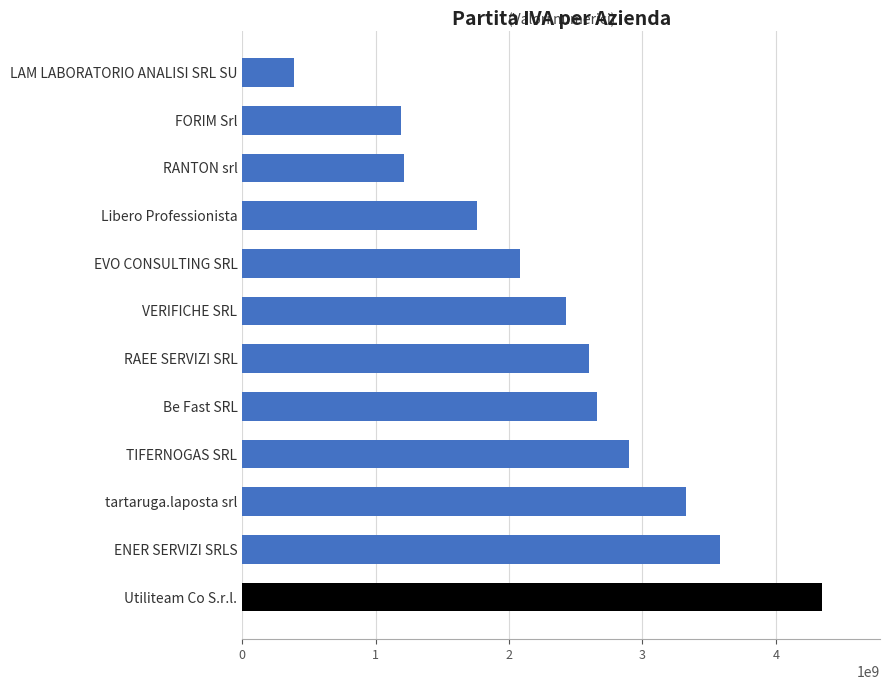

Which category has the lowest value across all series?

LAM LABORATORIO ANALISI SRL SU